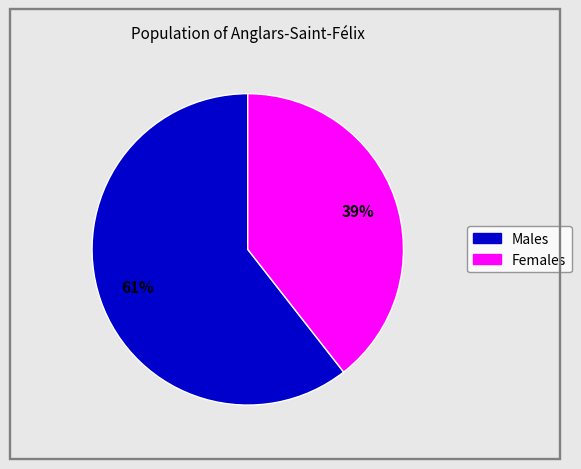

Is there any slice that represents more than half of the pie?

Yes